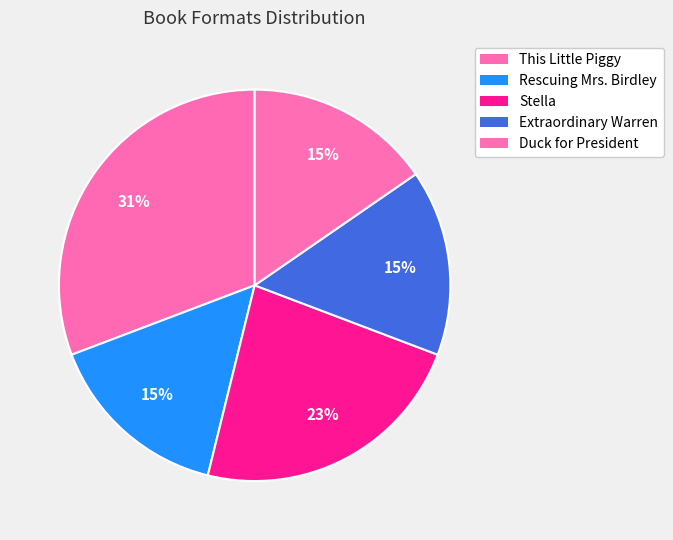

Is Extraordinary Warren the majority of the pie?

No